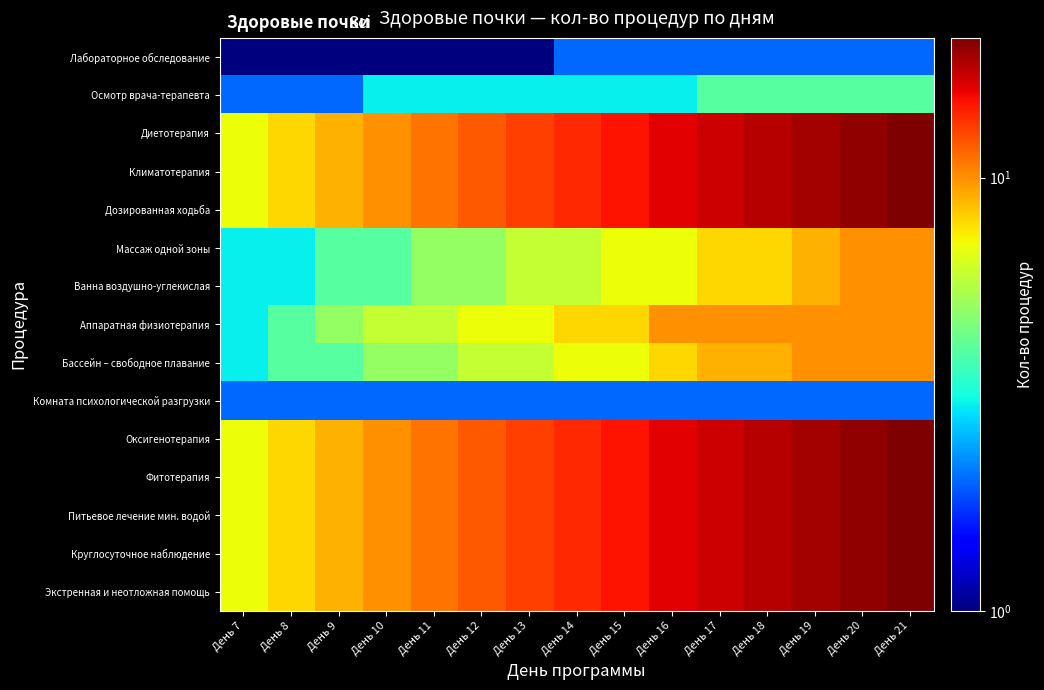

Reading right to left, transcribe all the data shown in this chart.

Лабораторное обследование: День 21=2	День 20=2	День 19=2	День 18=2	День 17=2	День 16=2	День 15=2	День 14=2	День 13=1	День 12=1	День 11=1	День 10=1	День 9=1	День 8=1	День 7=1
Осмотр врача-терапевта: День 21=4	День 20=4	День 19=4	День 18=4	День 17=4	День 16=3	День 15=3	День 14=3	День 13=3	День 12=3	День 11=3	День 10=3	День 9=2	День 8=2	День 7=2
Диетотерапия: День 21=21	День 20=20	День 19=19	День 18=18	День 17=17	День 16=16	День 15=15	День 14=14	День 13=13	День 12=12	День 11=11	День 10=10	День 9=9	День 8=8	День 7=7
Климатотерапия: День 21=21	День 20=20	День 19=19	День 18=18	День 17=17	День 16=16	День 15=15	День 14=14	День 13=13	День 12=12	День 11=11	День 10=10	День 9=9	День 8=8	День 7=7
Дозированная ходьба: День 21=21	День 20=20	День 19=19	День 18=18	День 17=17	День 16=16	День 15=15	День 14=14	День 13=13	День 12=12	День 11=11	День 10=10	День 9=9	День 8=8	День 7=7
Массаж одной зоны: День 21=10	День 20=10	День 19=9	День 18=8	День 17=8	День 16=7	День 15=7	День 14=6	День 13=6	День 12=5	День 11=5	День 10=4	День 9=4	День 8=3	День 7=3
Ванна воздушно-углекислая: День 21=10	День 20=10	День 19=9	День 18=8	День 17=8	День 16=7	День 15=7	День 14=6	День 13=6	День 12=5	День 11=5	День 10=4	День 9=4	День 8=3	День 7=3
Аппаратная физиотерапия: День 21=10	День 20=10	День 19=10	День 18=10	День 17=10	День 16=10	День 15=8	День 14=8	День 13=7	День 12=7	День 11=6	День 10=6	День 9=5	День 8=4	День 7=3
Бассейн – свободное плавание: День 21=10	День 20=10	День 19=10	День 18=9	День 17=9	День 16=8	День 15=7	День 14=7	День 13=6	День 12=6	День 11=5	День 10=5	День 9=4	День 8=4	День 7=3
Комната психологической разгрузки: День 21=2	День 20=2	День 19=2	День 18=2	День 17=2	День 16=2	День 15=2	День 14=2	День 13=2	День 12=2	День 11=2	День 10=2	День 9=2	День 8=2	День 7=2
Оксигенотерапия: День 21=21	День 20=20	День 19=19	День 18=18	День 17=17	День 16=16	День 15=15	День 14=14	День 13=13	День 12=12	День 11=11	День 10=10	День 9=9	День 8=8	День 7=7
Фитотерапия: День 21=21	День 20=20	День 19=19	День 18=18	День 17=17	День 16=16	День 15=15	День 14=14	День 13=13	День 12=12	День 11=11	День 10=10	День 9=9	День 8=8	День 7=7
Питьевое лечение мин. водой: День 21=21	День 20=20	День 19=19	День 18=18	День 17=17	День 16=16	День 15=15	День 14=14	День 13=13	День 12=12	День 11=11	День 10=10	День 9=9	День 8=8	День 7=7
Круглосуточное наблюдение: День 21=21	День 20=20	День 19=19	День 18=18	День 17=17	День 16=16	День 15=15	День 14=14	День 13=13	День 12=12	День 11=11	День 10=10	День 9=9	День 8=8	День 7=7
Экстренная и неотложная помощь: День 21=21	День 20=20	День 19=19	День 18=18	День 17=17	День 16=16	День 15=15	День 14=14	День 13=13	День 12=12	День 11=11	День 10=10	День 9=9	День 8=8	День 7=7